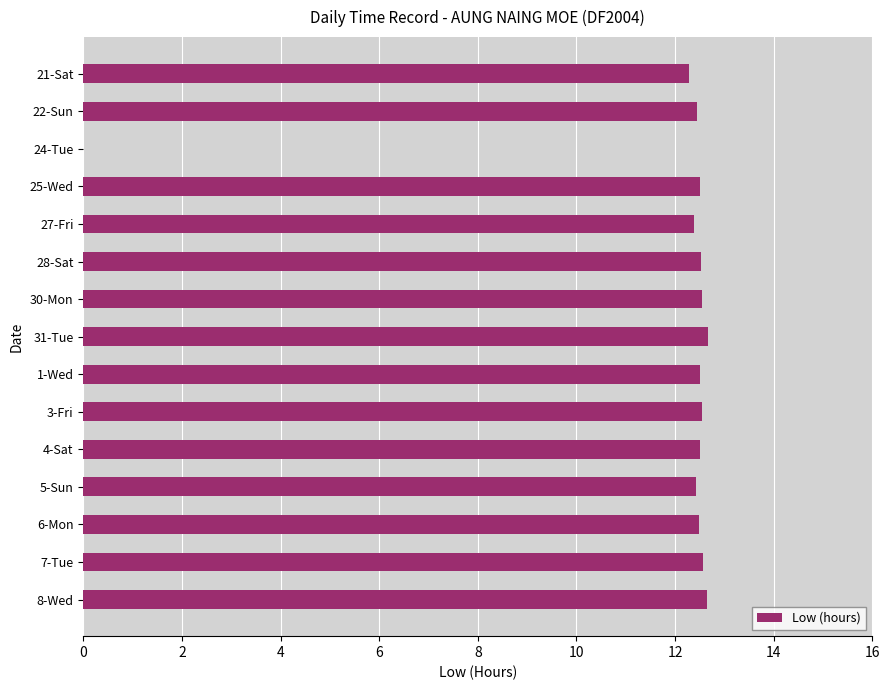

What is the greatest value displayed?

12.7